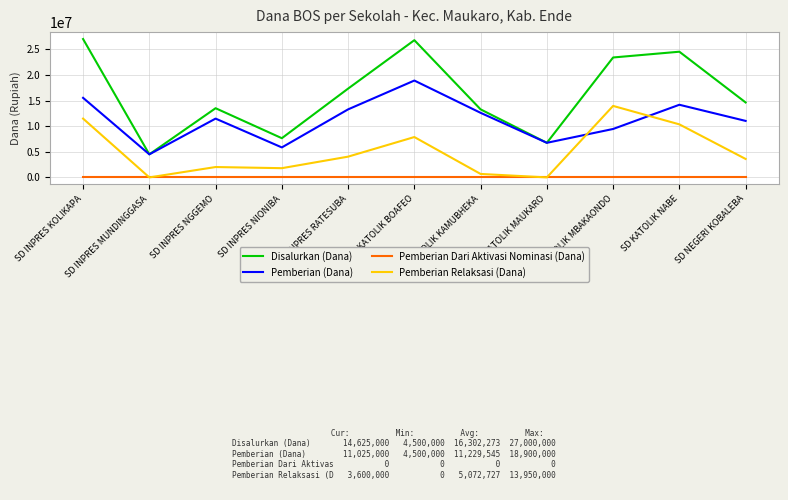

Which series has the largest total across all categories?

Disalurkan (Dana)